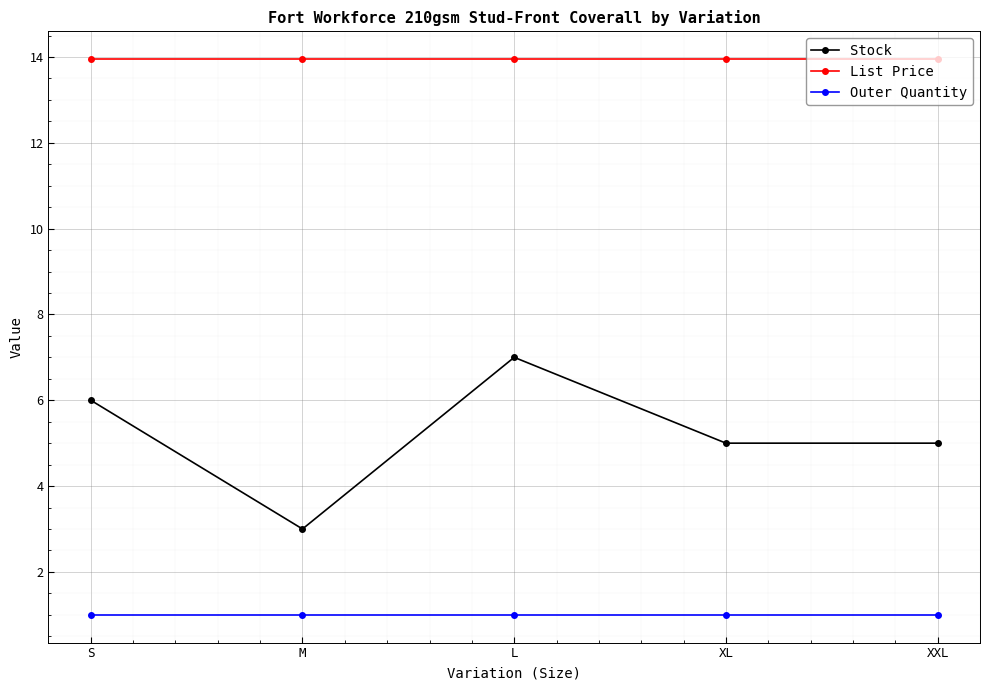

Which series changed the most between S and XL?

Stock